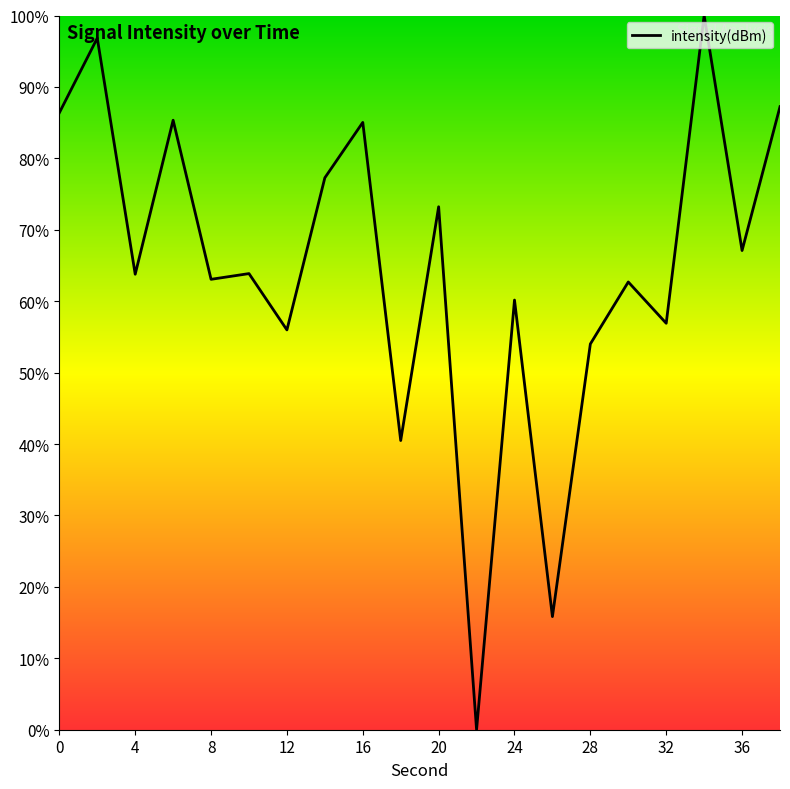

What is the greatest value displayed?

100.0